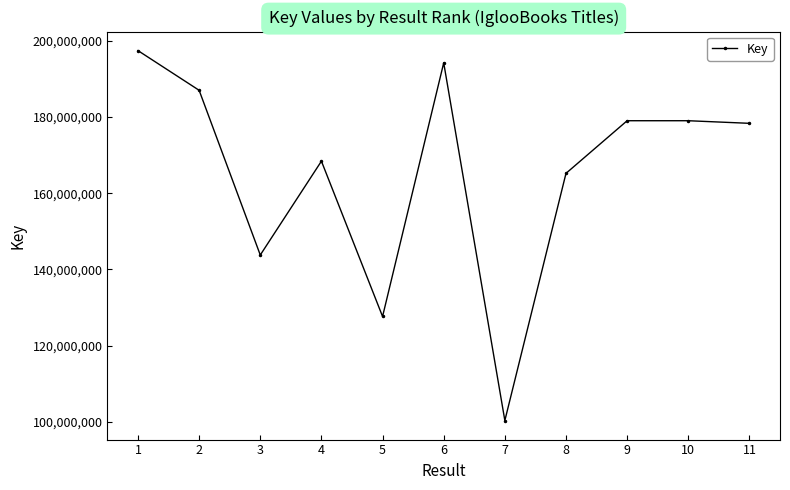

What value does the data have at 8?

165208315